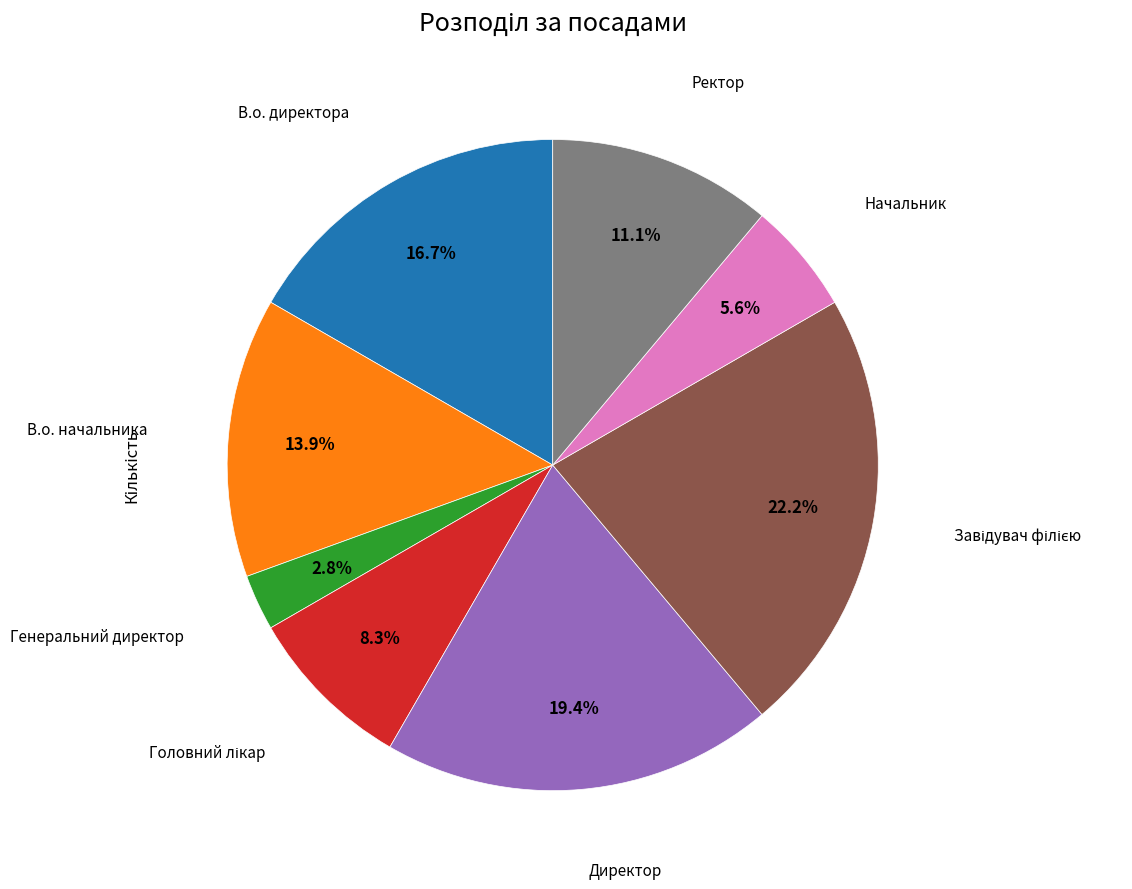

Is there any slice that represents more than half of the pie?

No